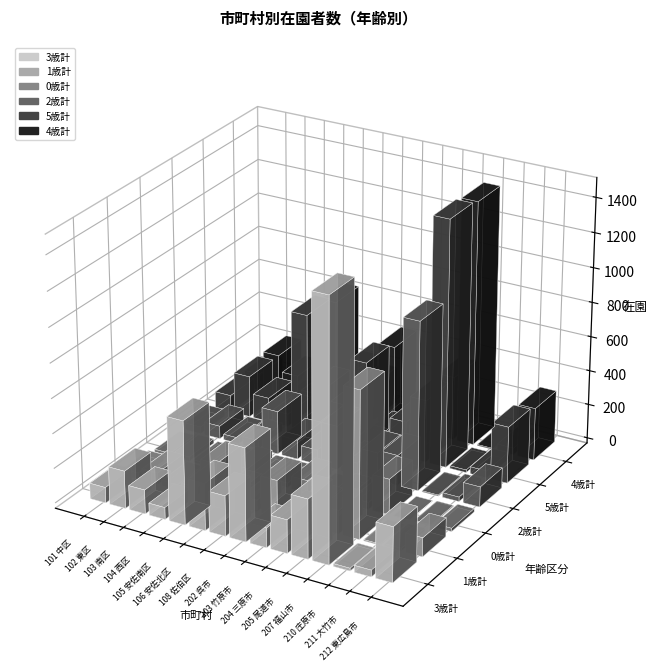

What is the greatest value displayed?

1481